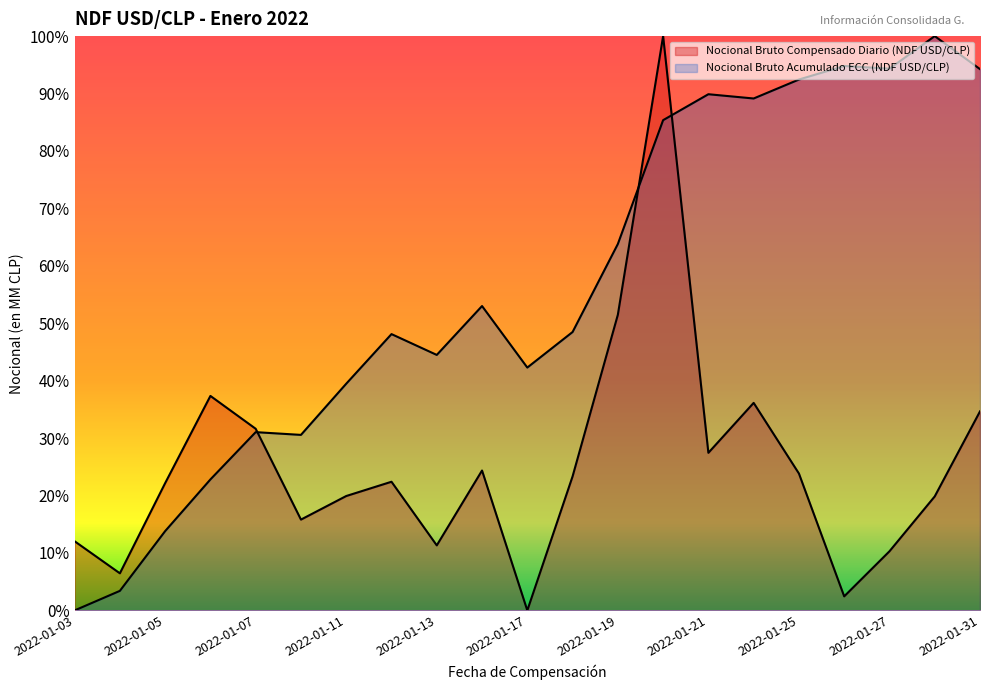

Between 2022-01-05 and 2022-01-27, which series saw the biggest shift?

Nocional Bruto Acumulado ECC (NDF USD/CLP)